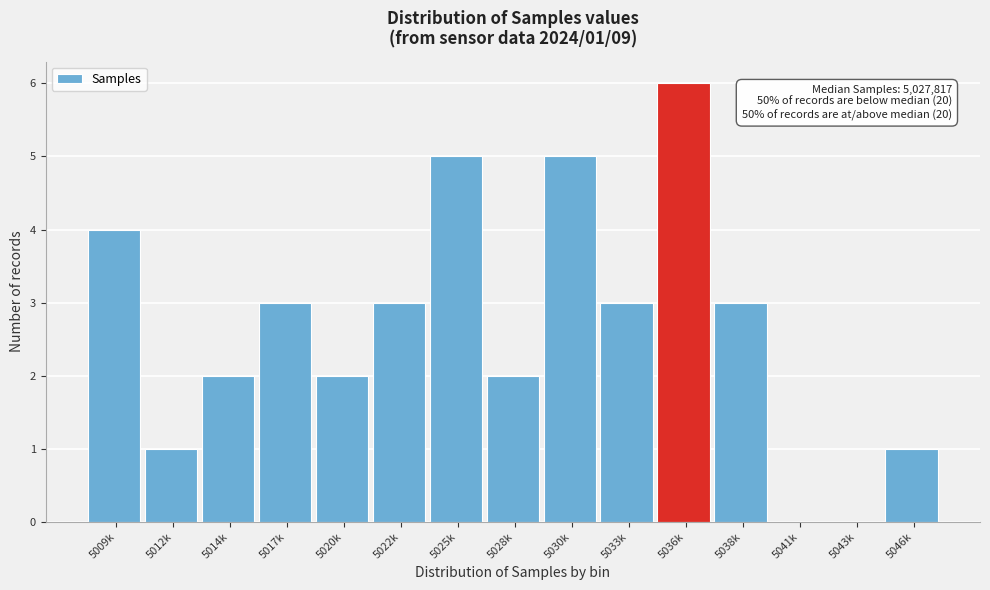

Reading right to left, what are all the values shown in this chart?

5046k=1	5043k=0	5041k=0	5038k=3	5036k=6	5033k=3	5030k=5	5028k=2	5025k=5	5022k=3	5020k=2	5017k=3	5014k=2	5012k=1	5009k=4